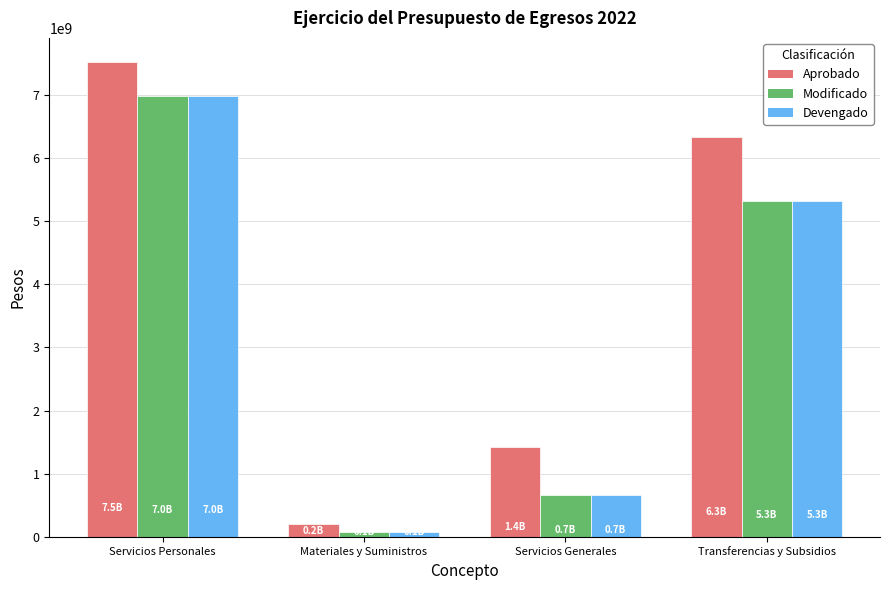

At which label is Devengado closest to 3524753264?

Transferencias y Subsidios